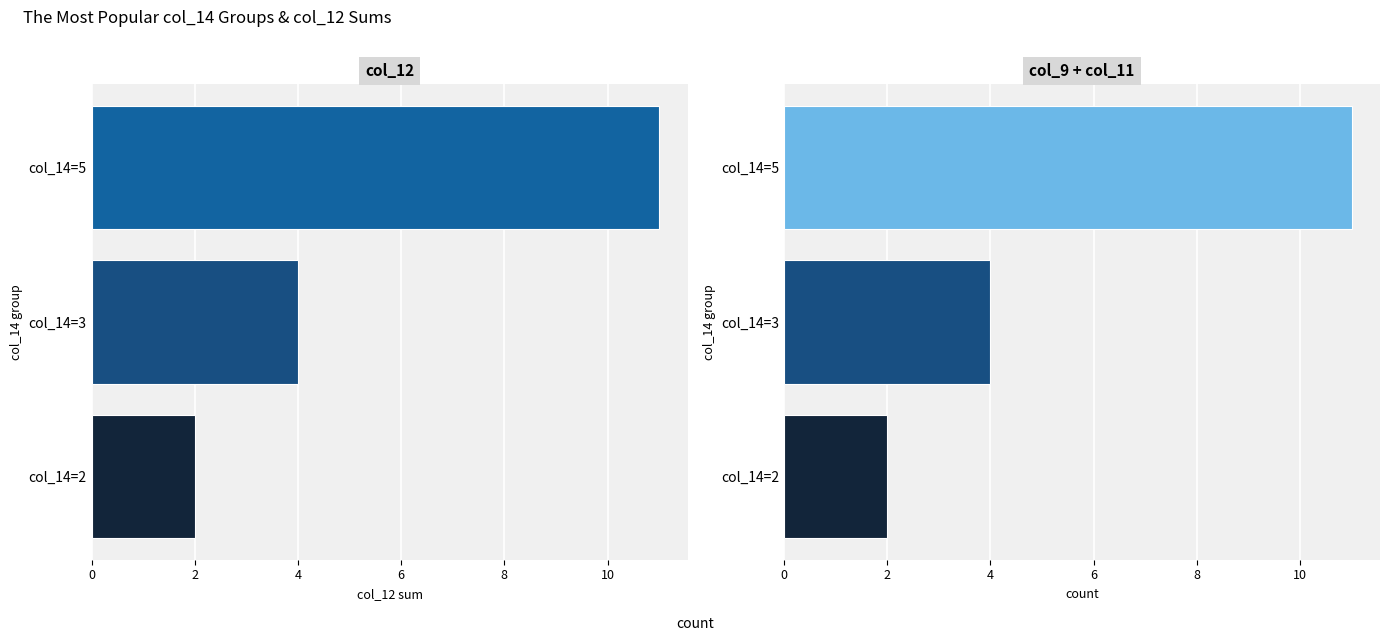

True or false: row count has a value of 2 at col_14=2.

True